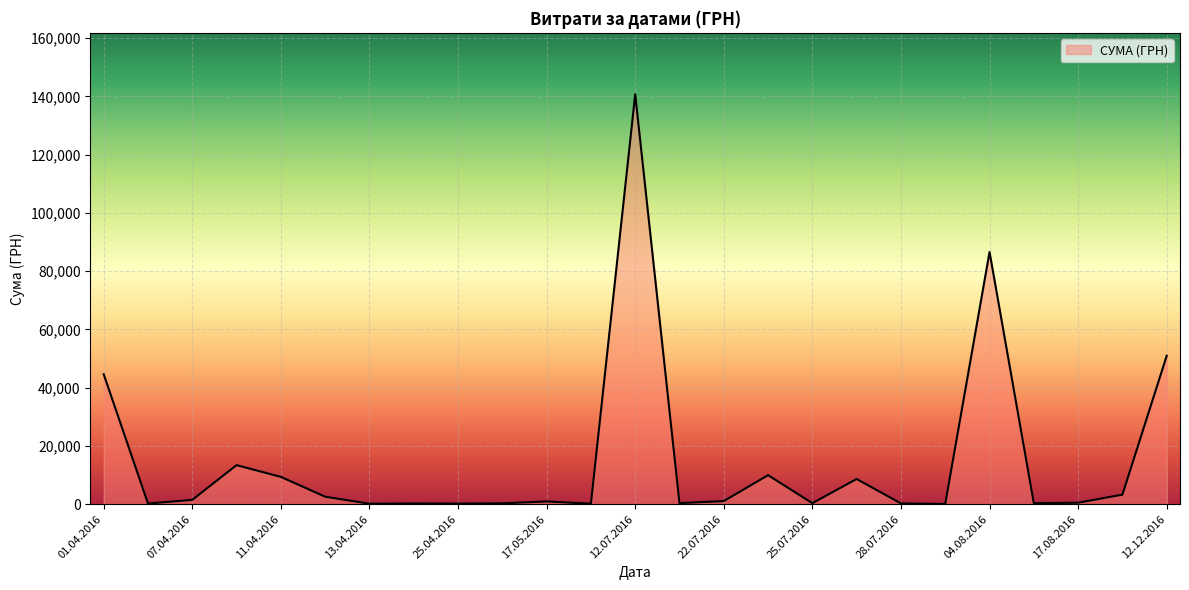

What is the greatest value displayed?

140706.2